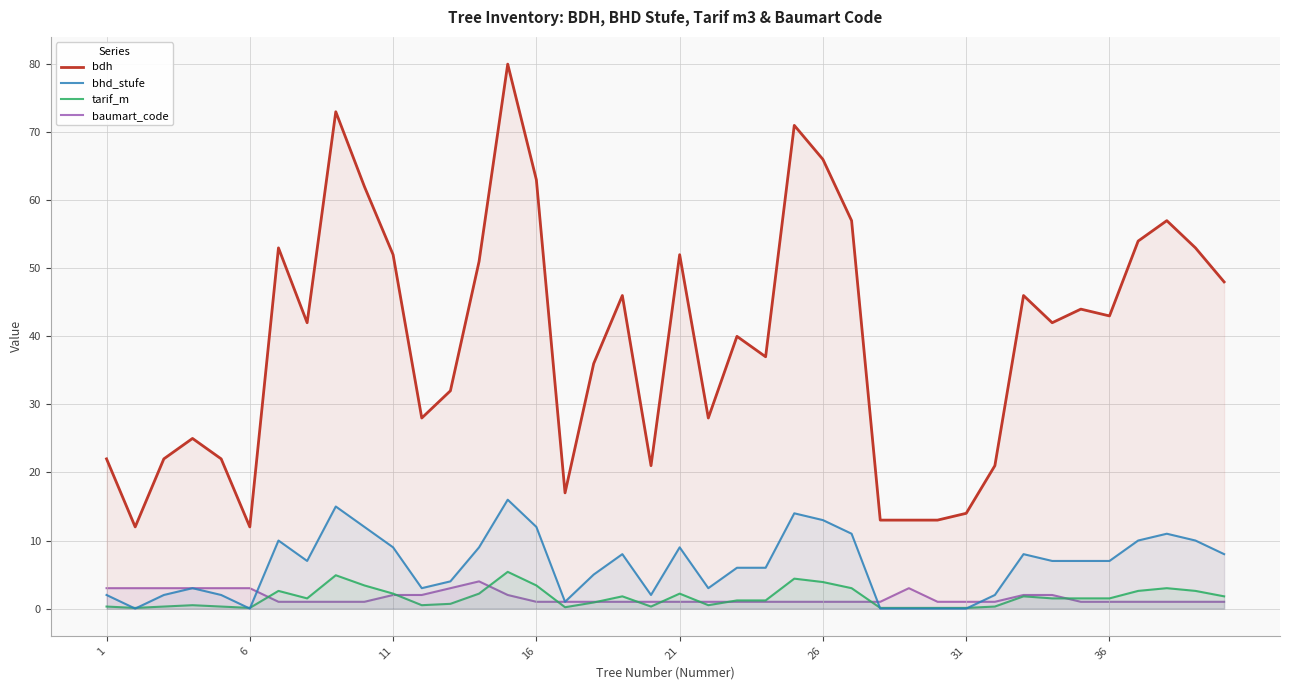

How many lines are shown in the chart?

4